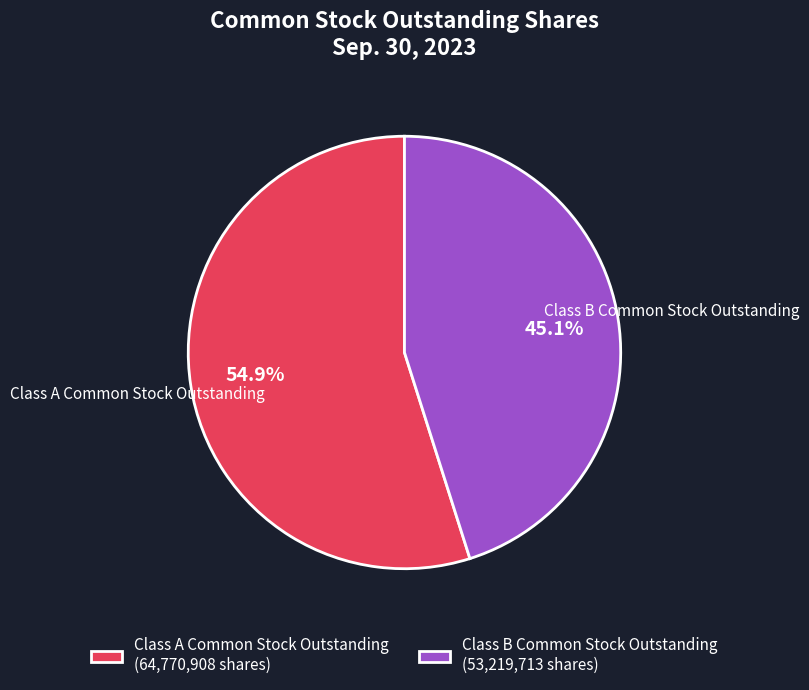

What is the total percentage of Class A Common Stock Outstanding and Class B Common Stock Outstanding?

100.0%